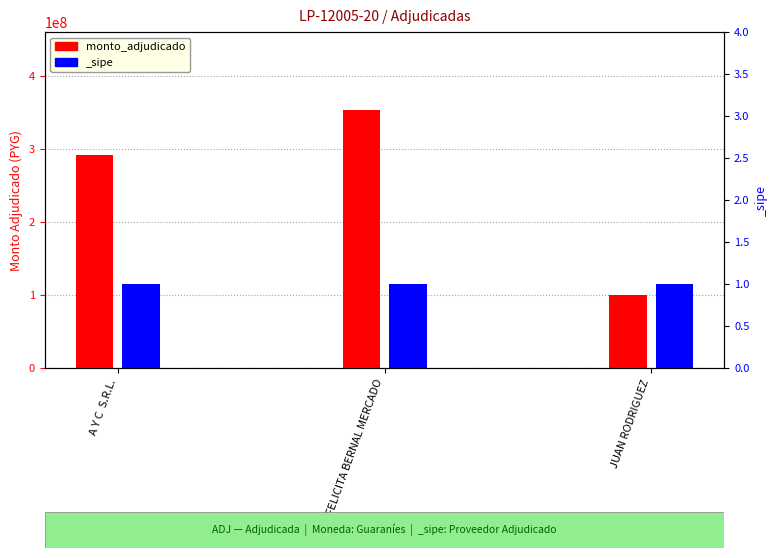

At which label does the data first exceed 292032659?

FELICITA BERNAL MERCADO